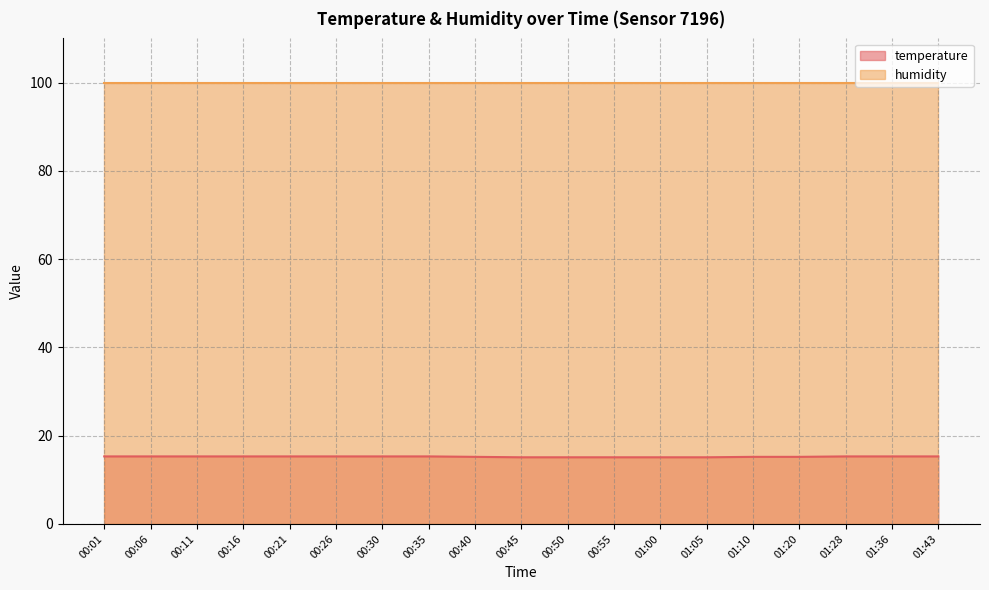

The value at 00:40 is 15.2. True or false?

True